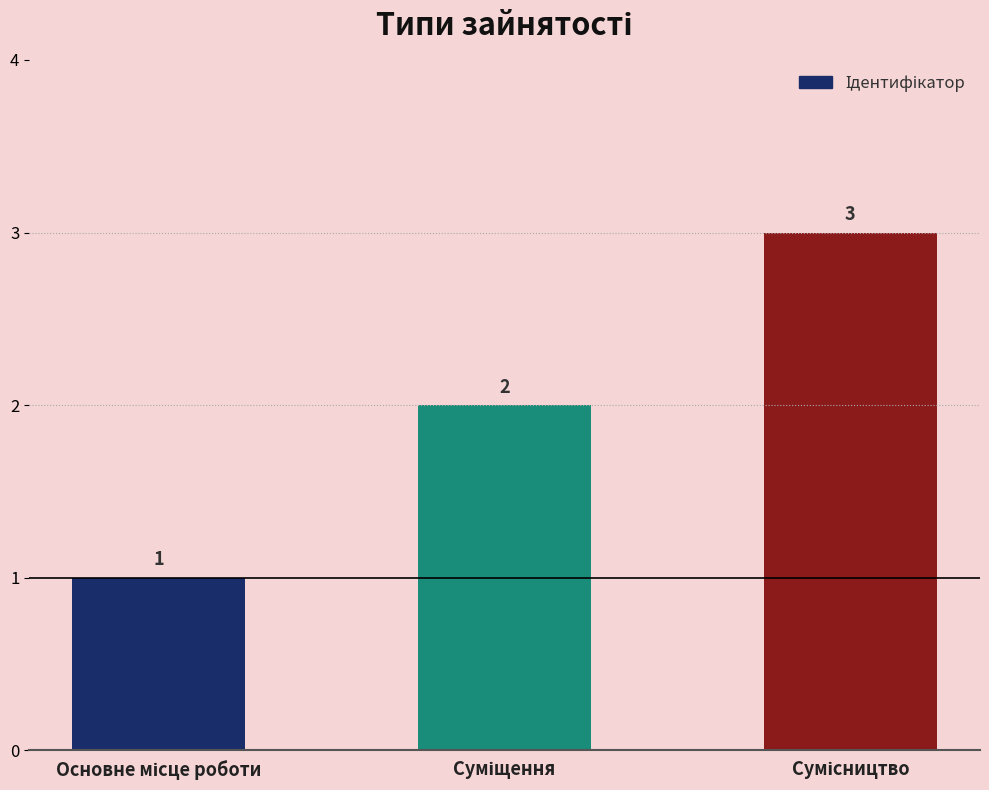

What is the sum of all values?

6